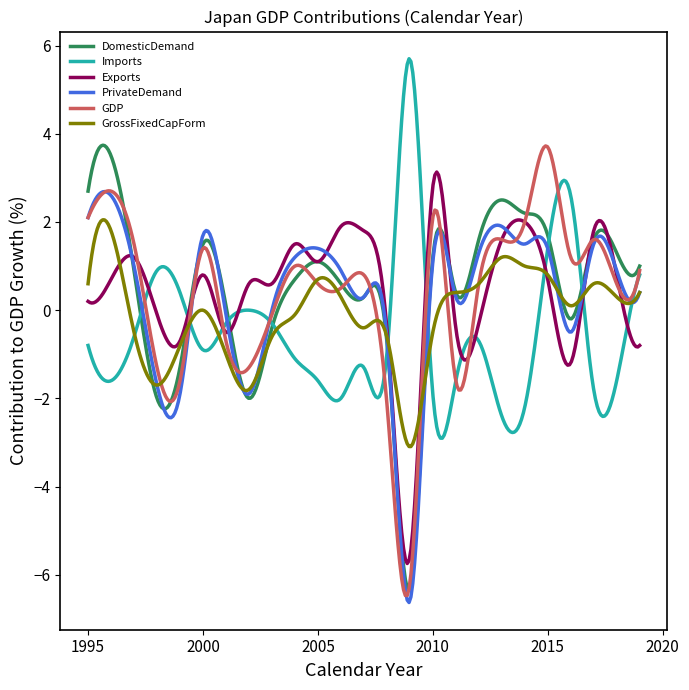

Does the chart display data point markers on the line(s)?

No